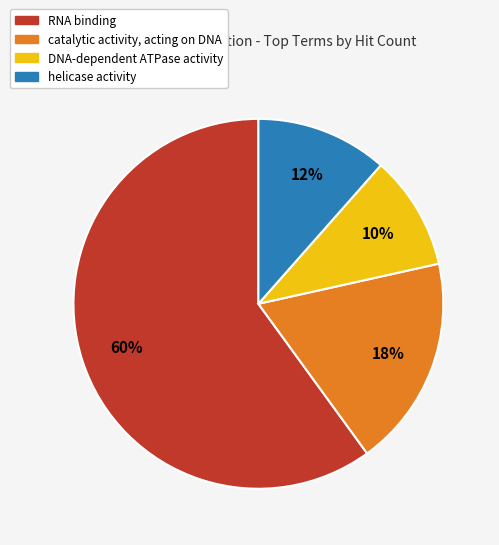

What is the smallest slice in the pie chart?

DNA-dependent ATPase activity